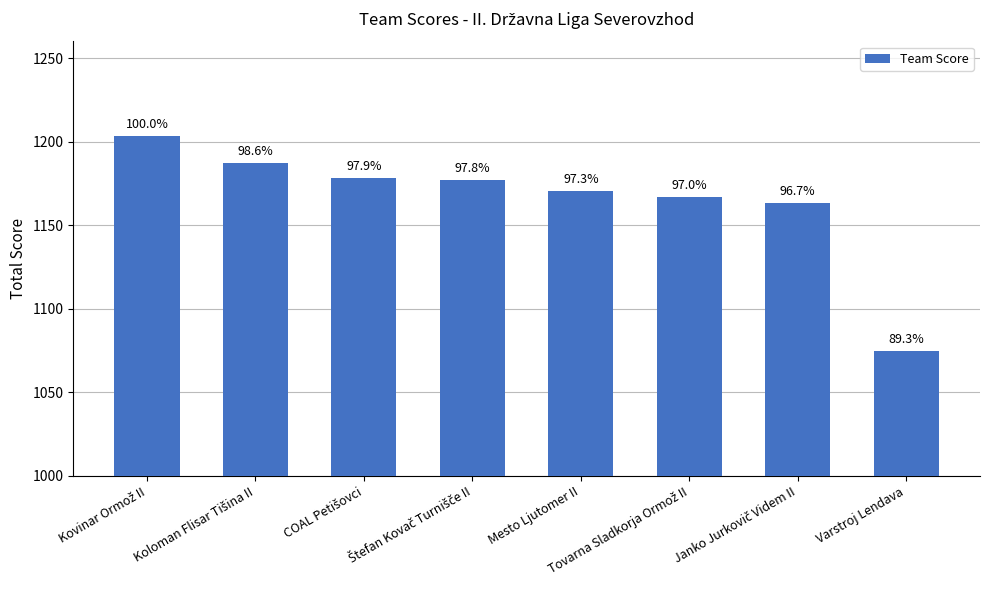

What is the average value?

1165.2